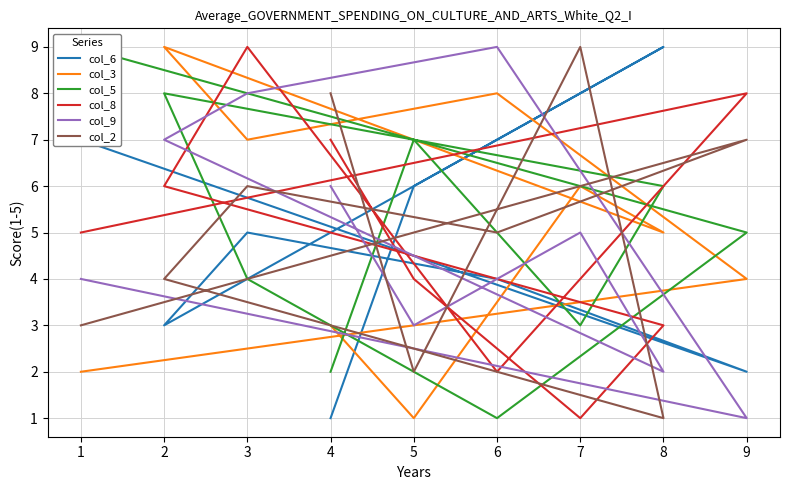

What is the sum of all col_9 values?

45